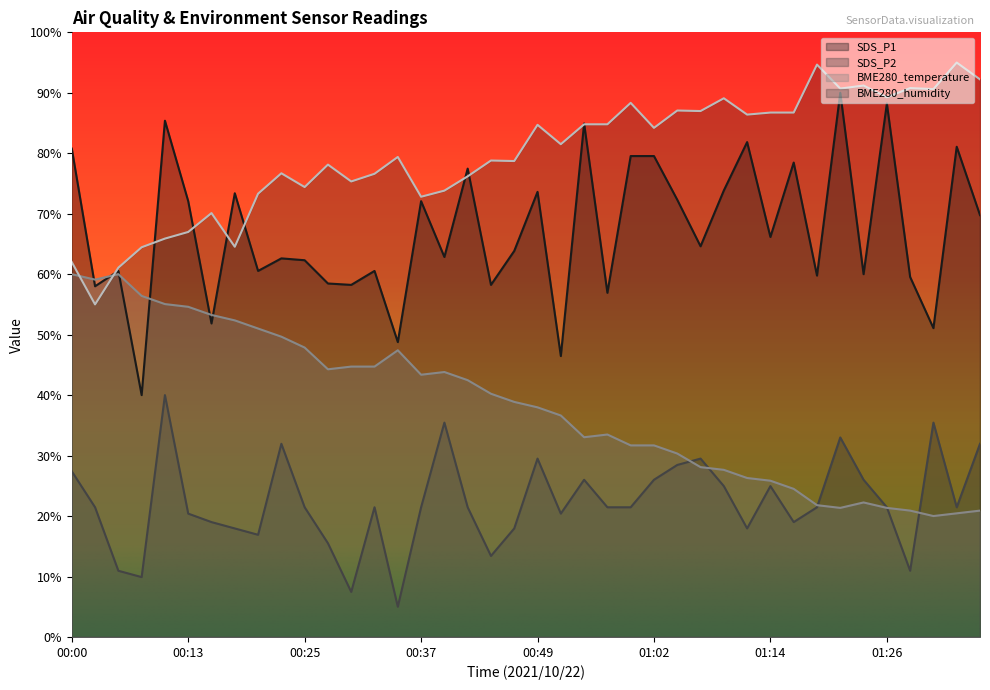

List the series in order of their overall mean, highest first.

BME280_humidity, SDS_P1, BME280_temperature, SDS_P2